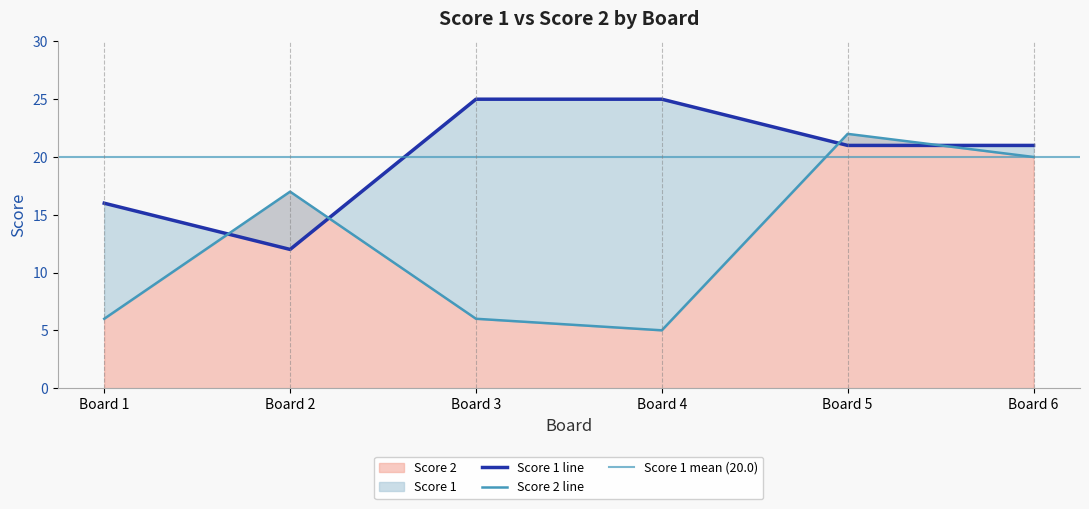

True or false: Score 1 has more than 2 points higher than both neighbors.

False